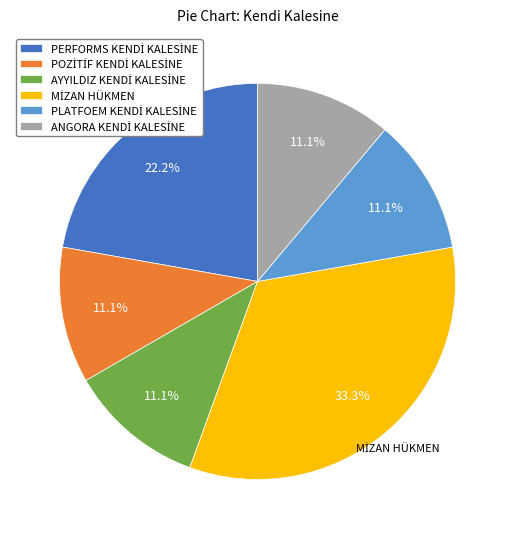

Does any single category account for the majority?

No